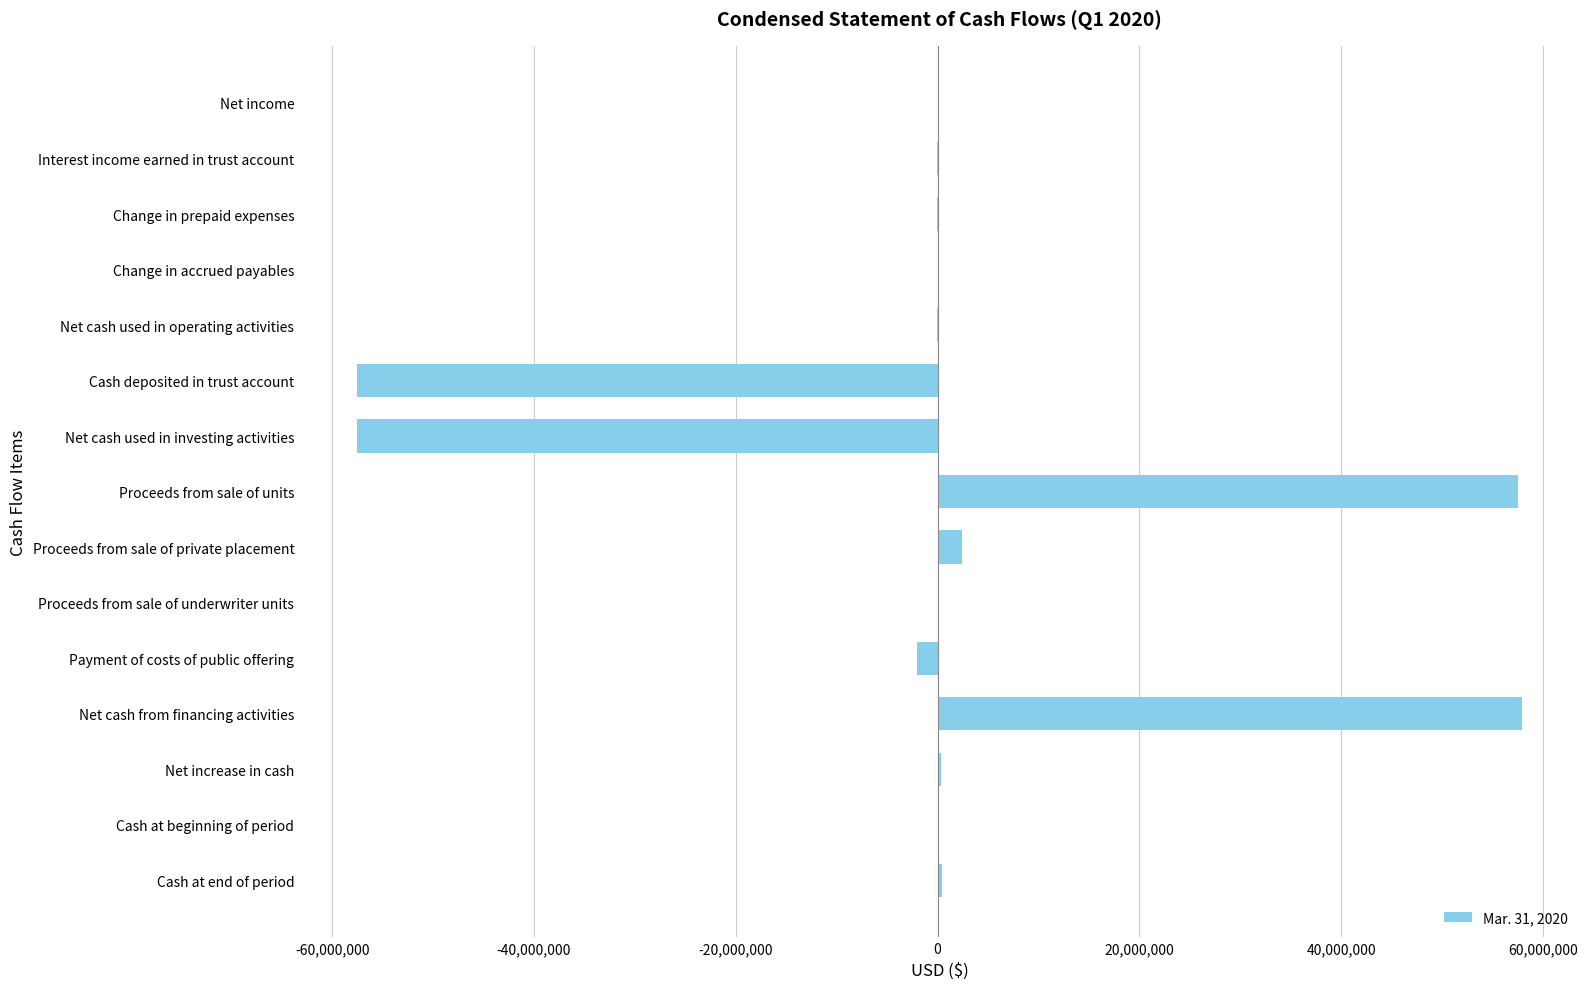

Between Cash deposited in trust account and Net cash used in operating activities, which is larger?

Net cash used in operating activities